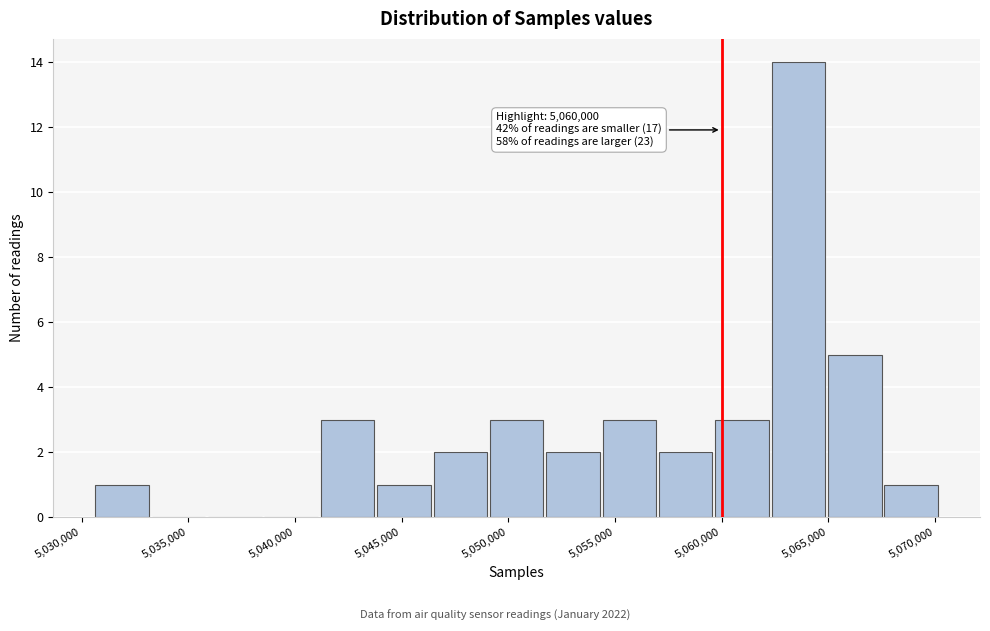

Over which range of the x-axis is the bar tallest?

5062500 to 5065000